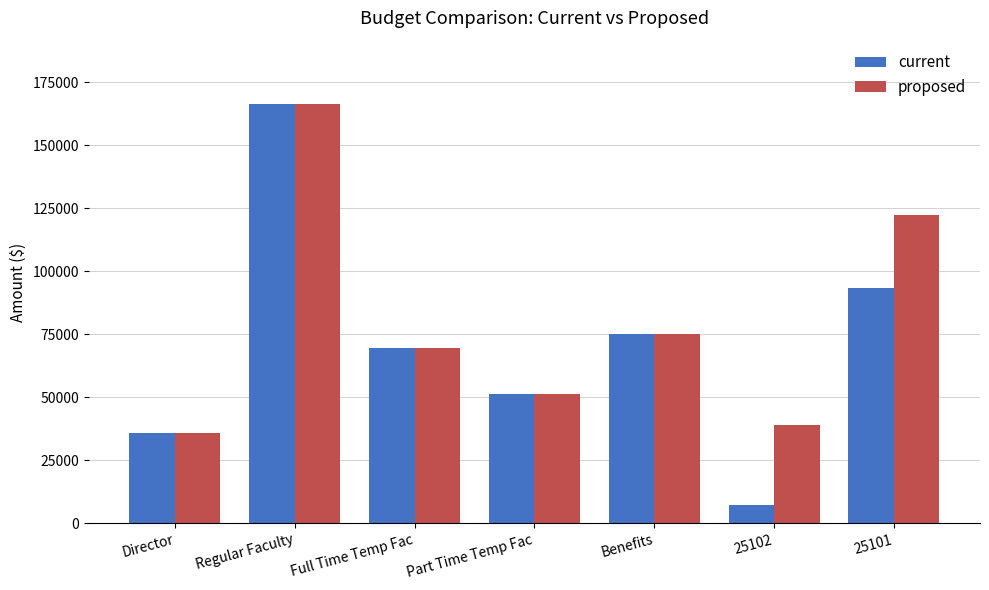

List the labels in order of current value, largest first.

Regular Faculty, 25101, Benefits, Full Time Temp Fac, Part Time Temp Fac, Director, 25102